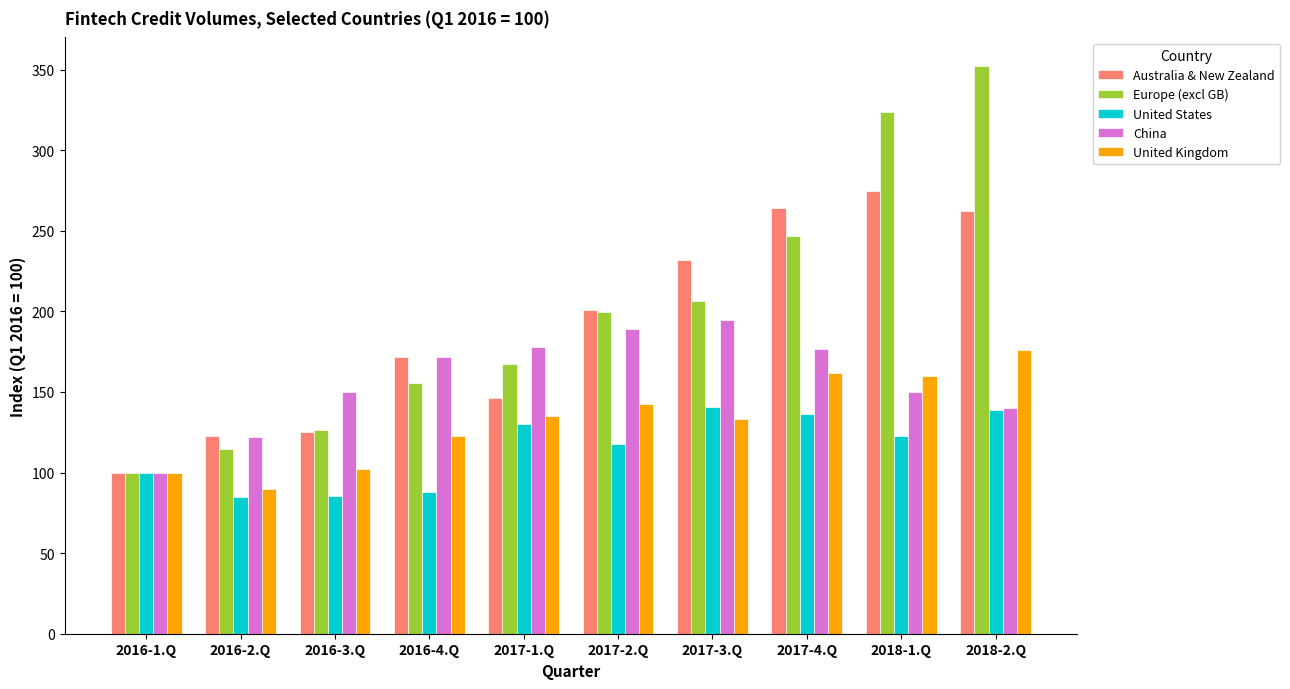

What is the difference between the maximum and minimum values in the China series?

94.4